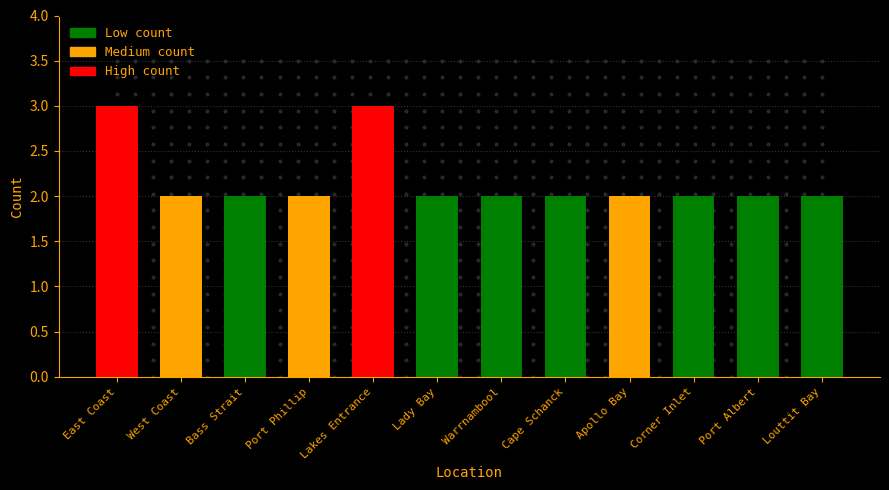

Does the chart contain any negative values?

No